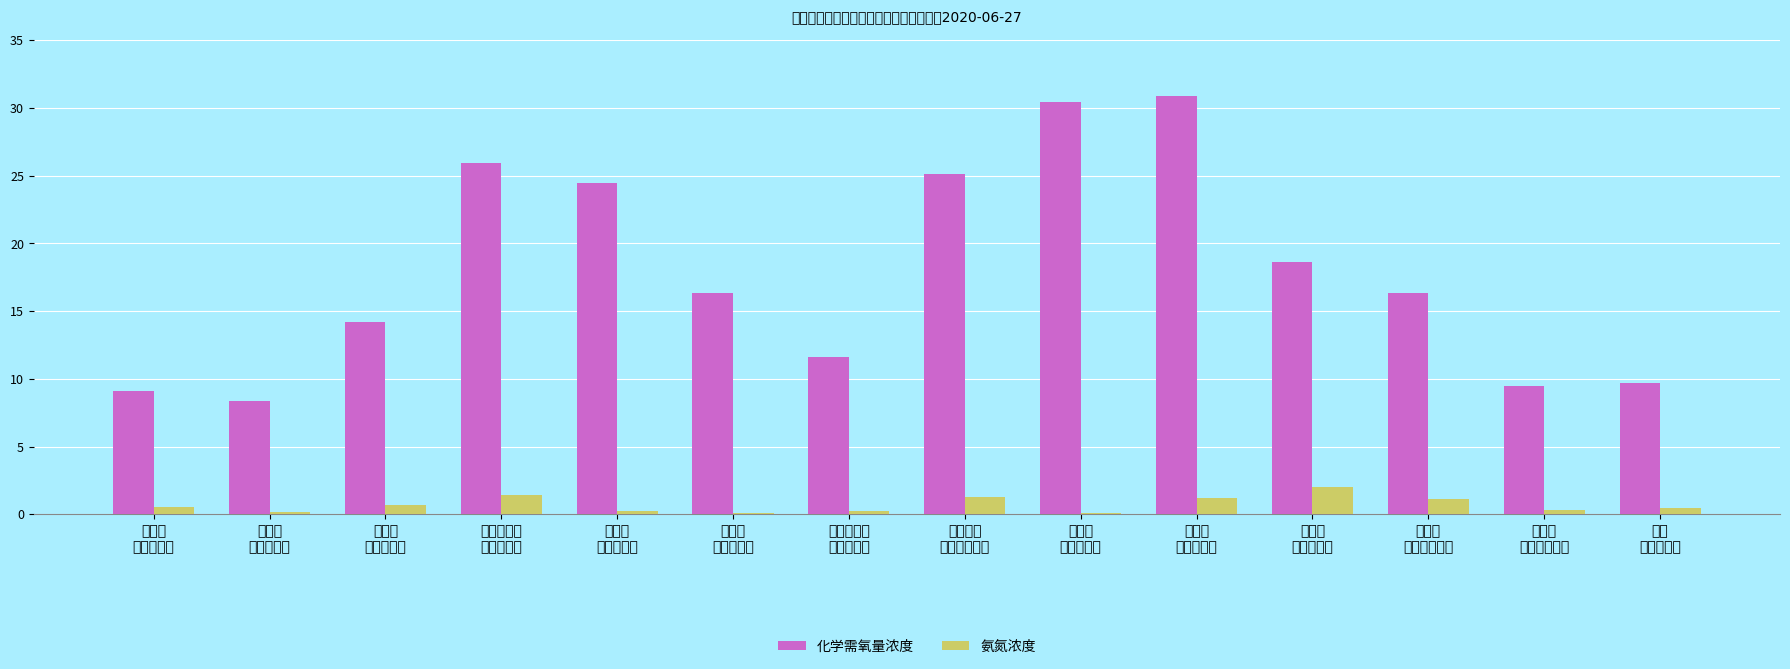

Does the chart contain stacked bars?

No